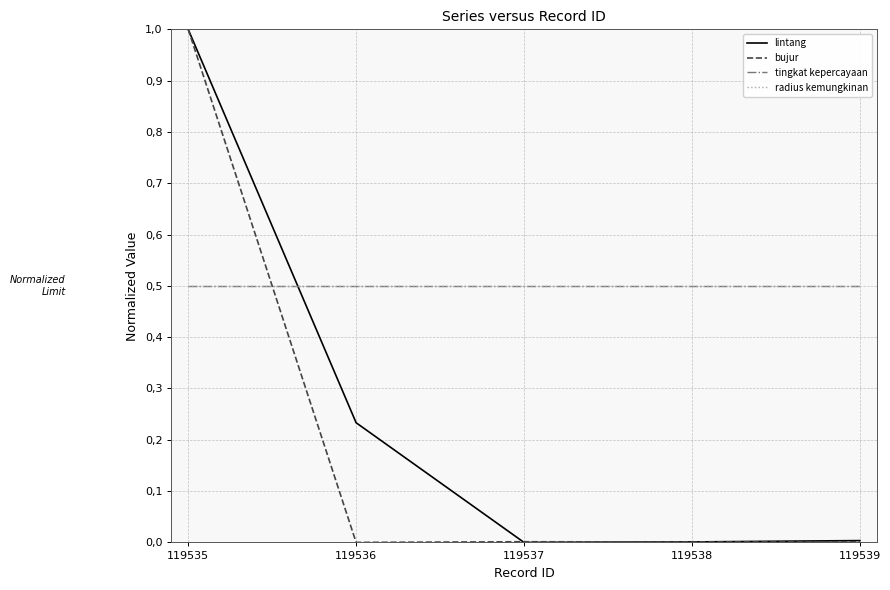

True or false: lintang has a value of 0.0 at 119538.

False